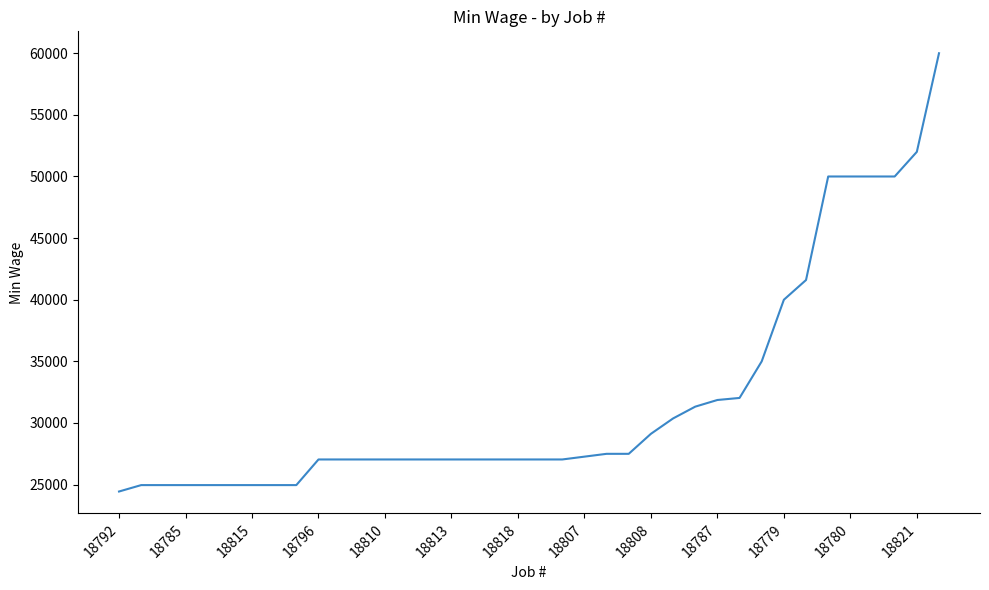

What is the smallest value displayed?

24440.0